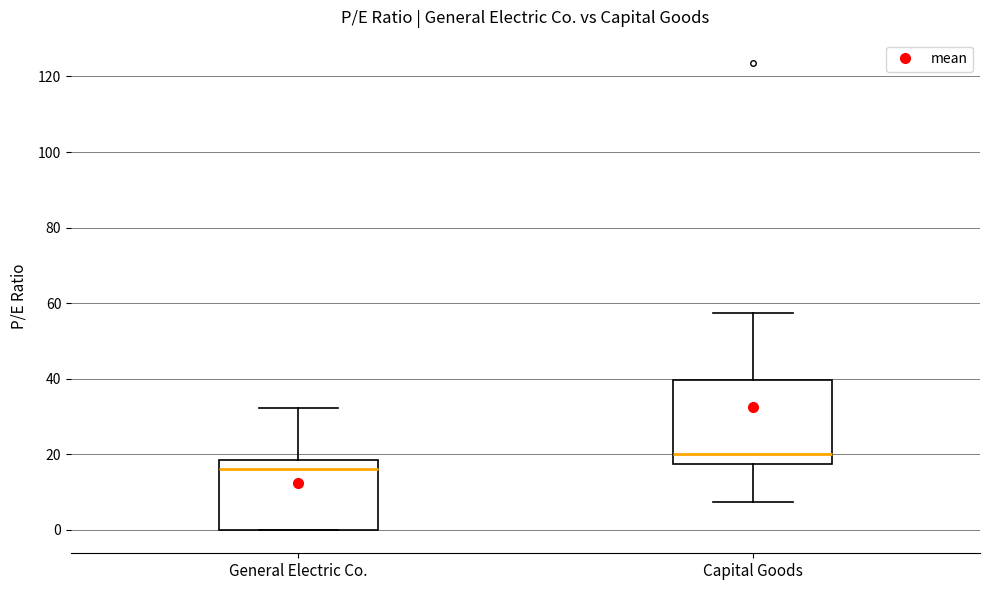

Reading left to right, transcribe this box plot: for each box, give where its median line is, the range the box spans, and where its two whiskers end, as read against the y-axis. The values are not printed on the chart, so give them approximately, as read against the axis.

General Electric Co.: median 16, box 0 to 18, whiskers 0 to 32
Capital Goods: median 20, box 18 to 40, whiskers 8 to 58